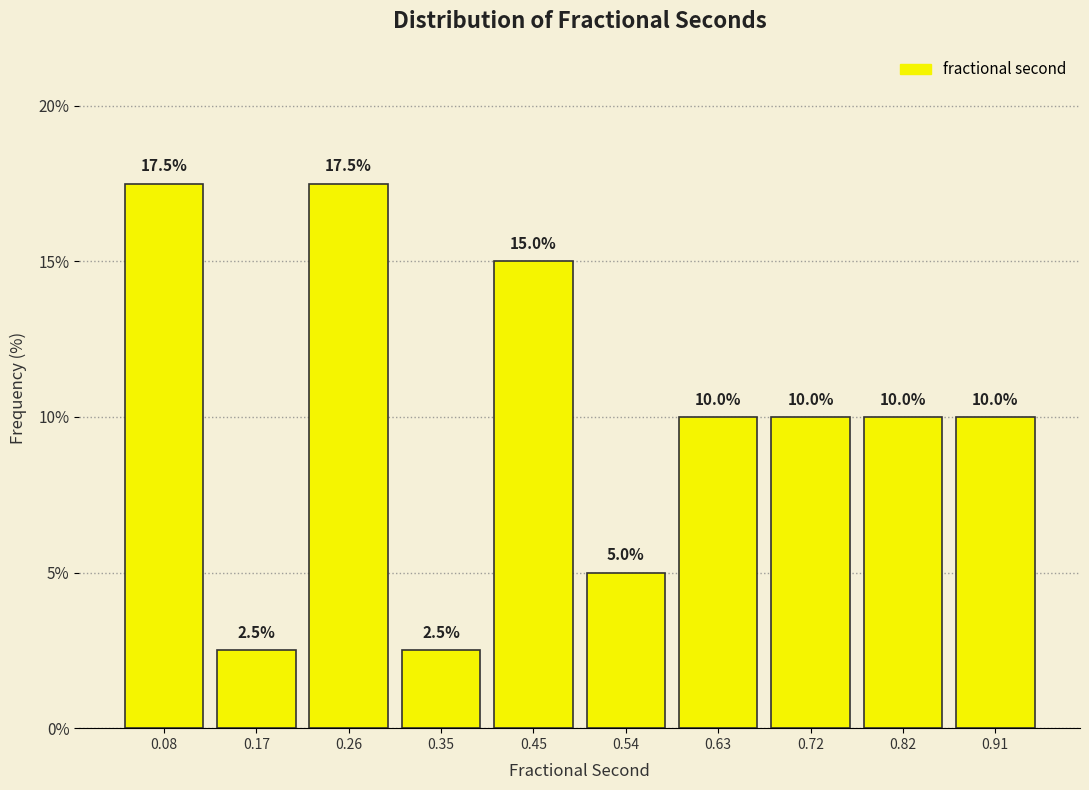

Reading left to right, list every bar in this chart as the range it spans on the x-axis followed by its height. The bar edges are not printed on the chart, so give them approximately, as read against the axis.

0.03 to 0.12: 17.5
0.12 to 0.22: 2.5
0.22 to 0.31: 17.5
0.31 to 0.40: 2.5
0.40 to 0.49: 15.0
0.49 to 0.59: 5.0
0.59 to 0.68: 10.0
0.68 to 0.77: 10.0
0.77 to 0.86: 10.0
0.86 to 0.96: 10.0